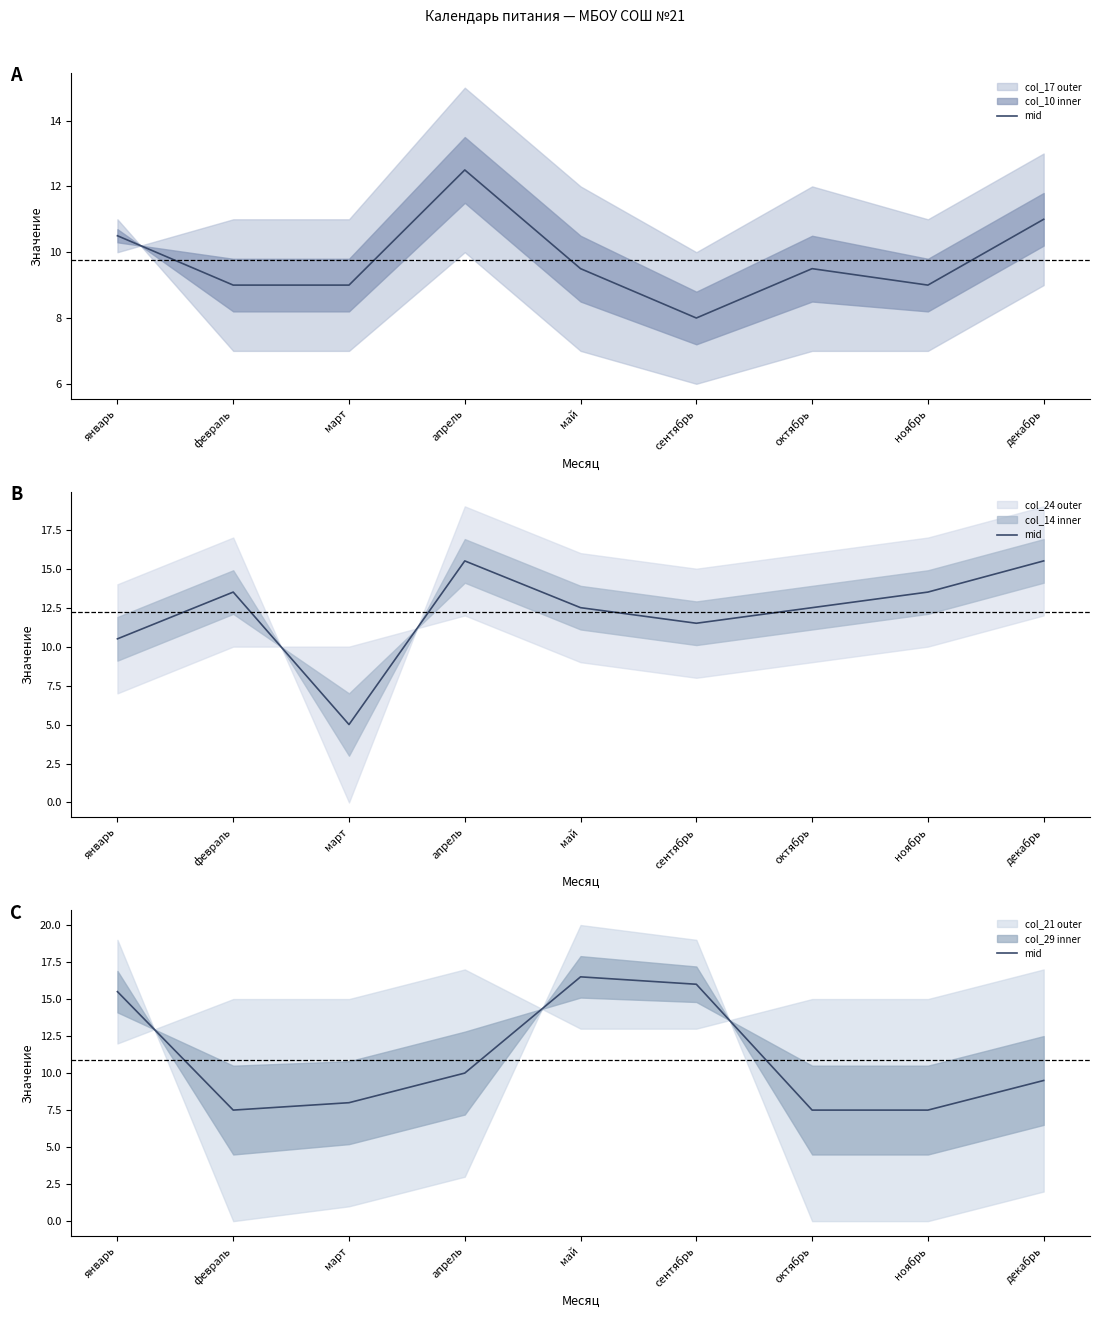

Rank the categories by value from highest to lowest.

май, сентябрь, январь, апрель, декабрь, март, февраль, октябрь, ноябрь